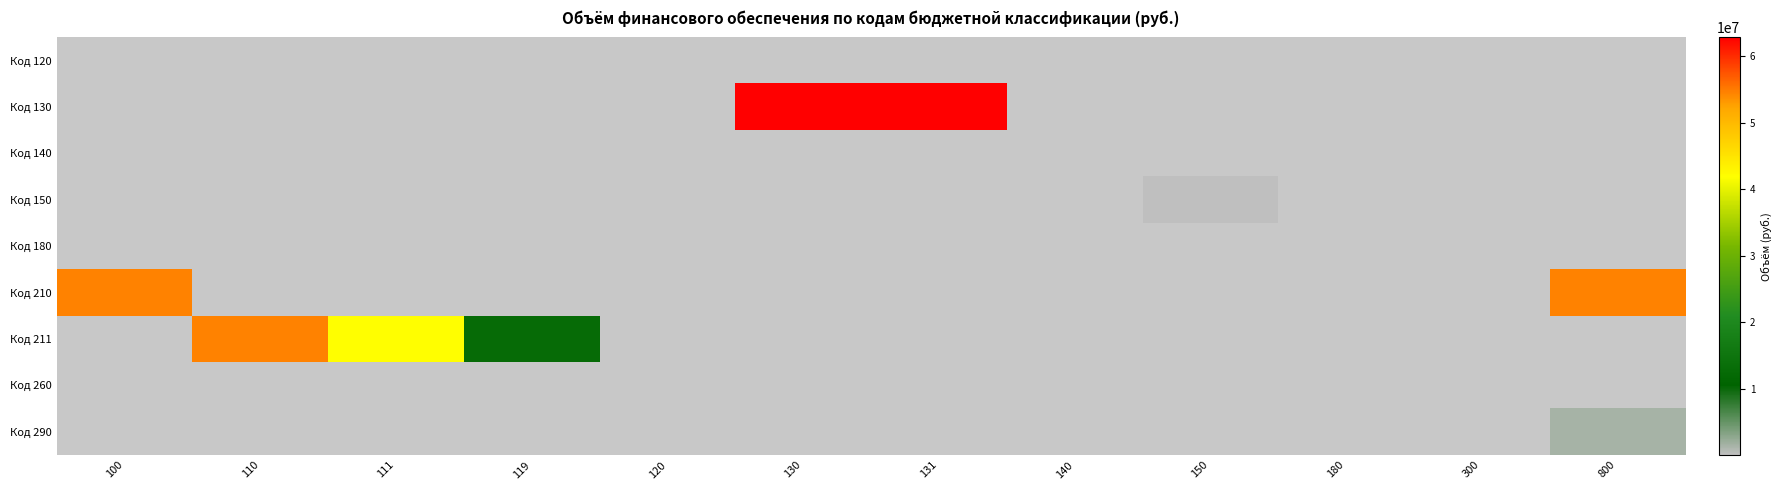

Which series has the largest total across all categories?

Код 130